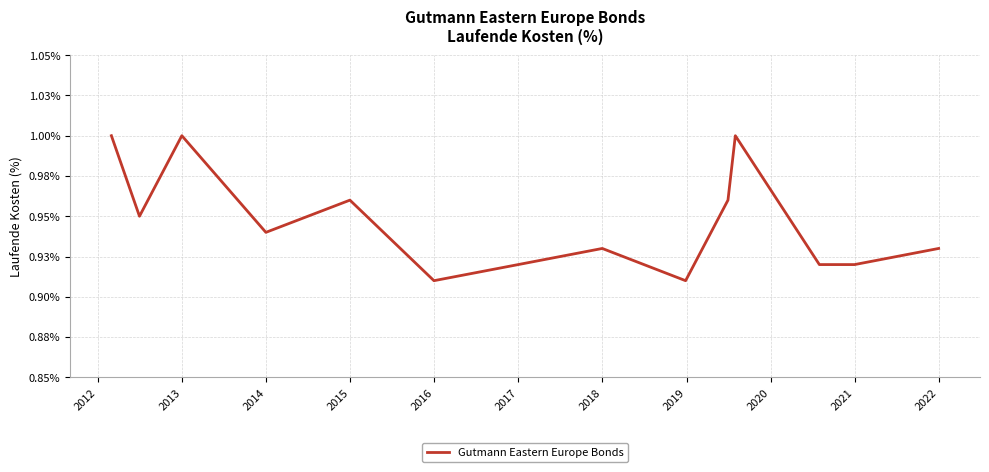

Is this an area chart (filled region under the line)?

No